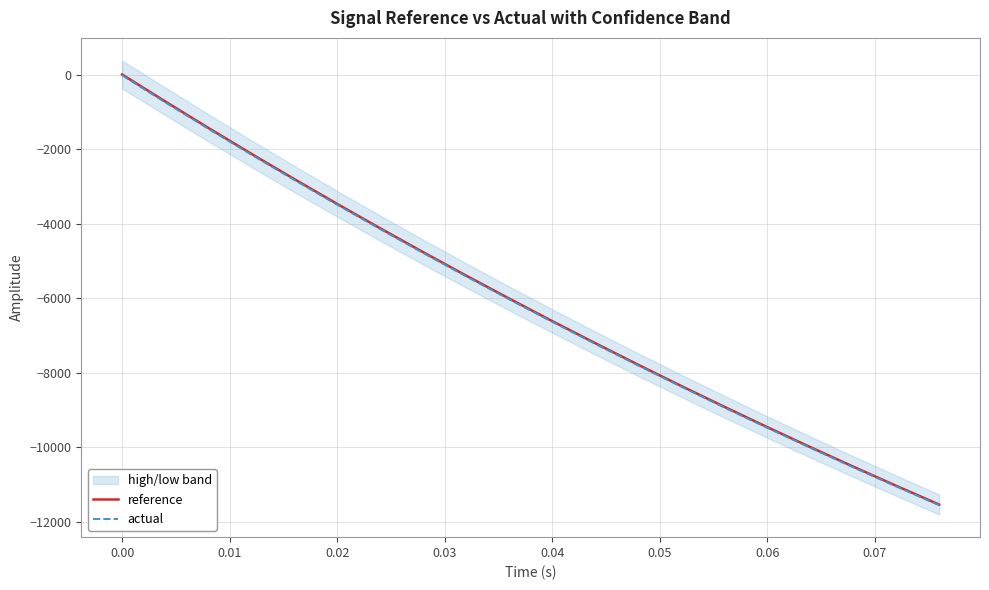

Which series has the widest spread of values?

reference